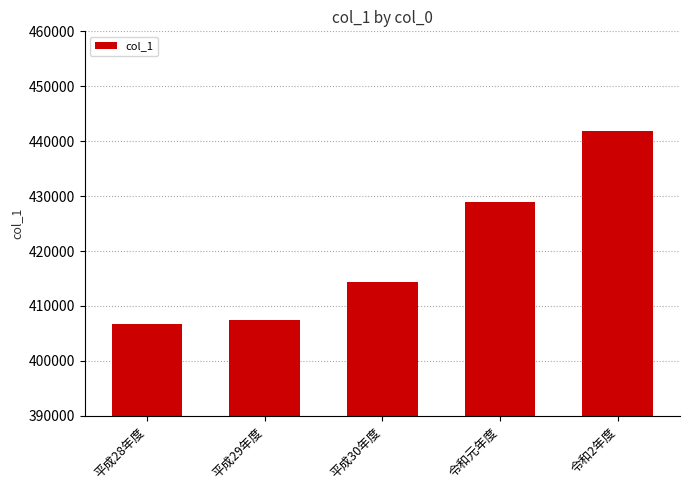

Count the number of data series in this chart.

1